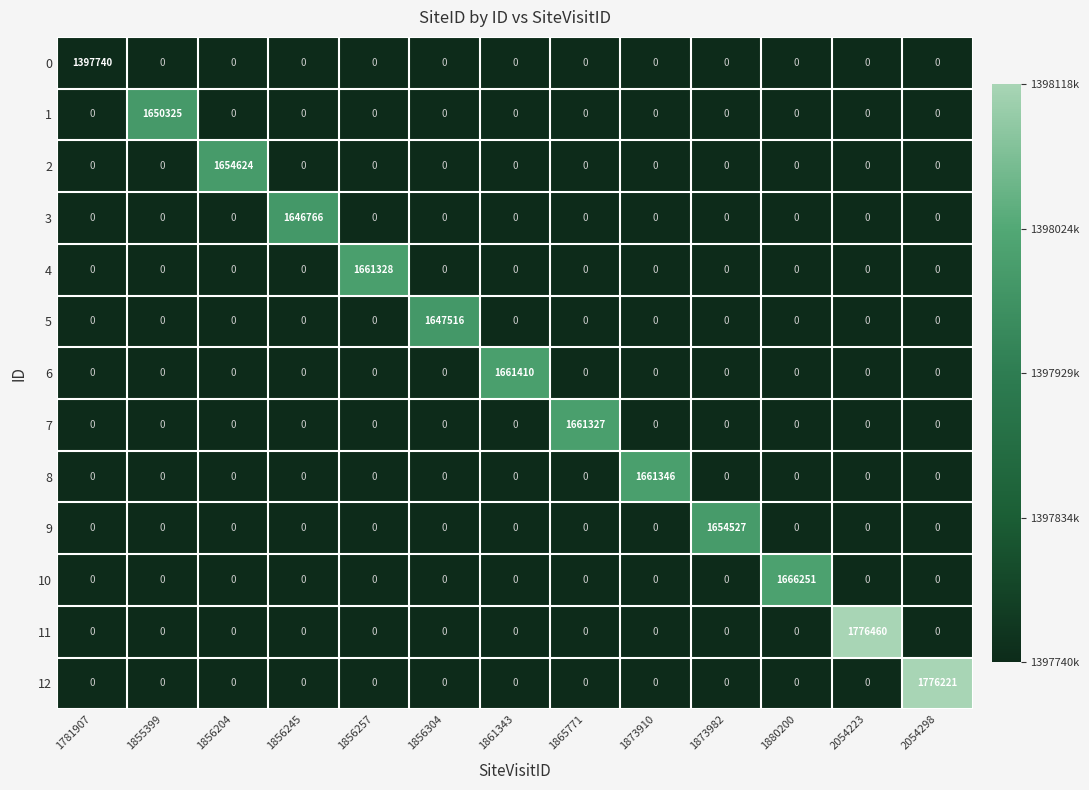

List the series in order of their peak value, lowest first.

0, 3, 5, 1, 9, 2, 7, 4, 8, 6, 10, 12, 11